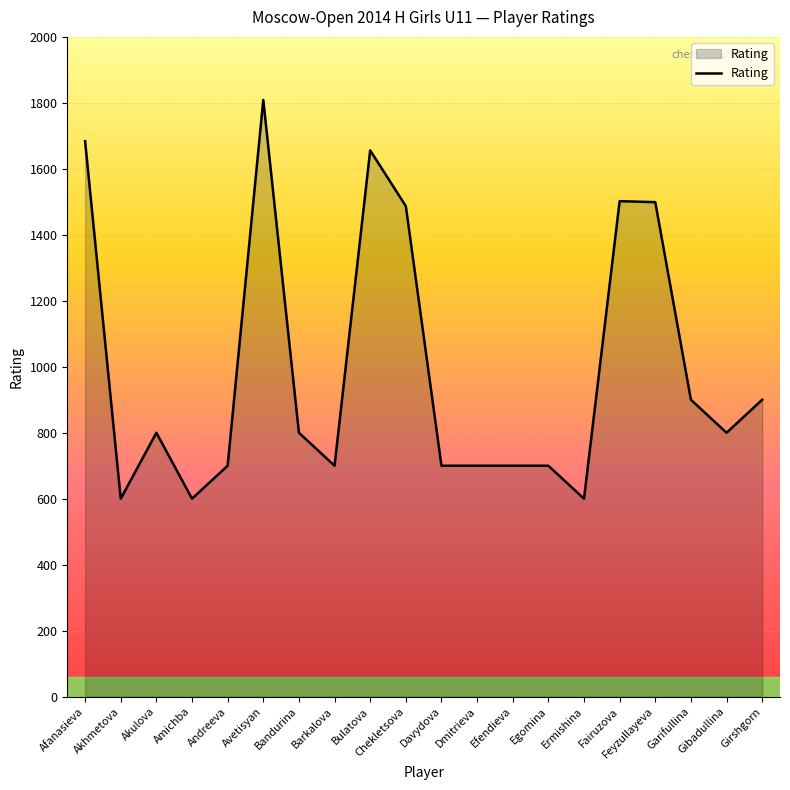

Approximately how many times larger is the value at Barkalova compared to Akhmetova?

1.2